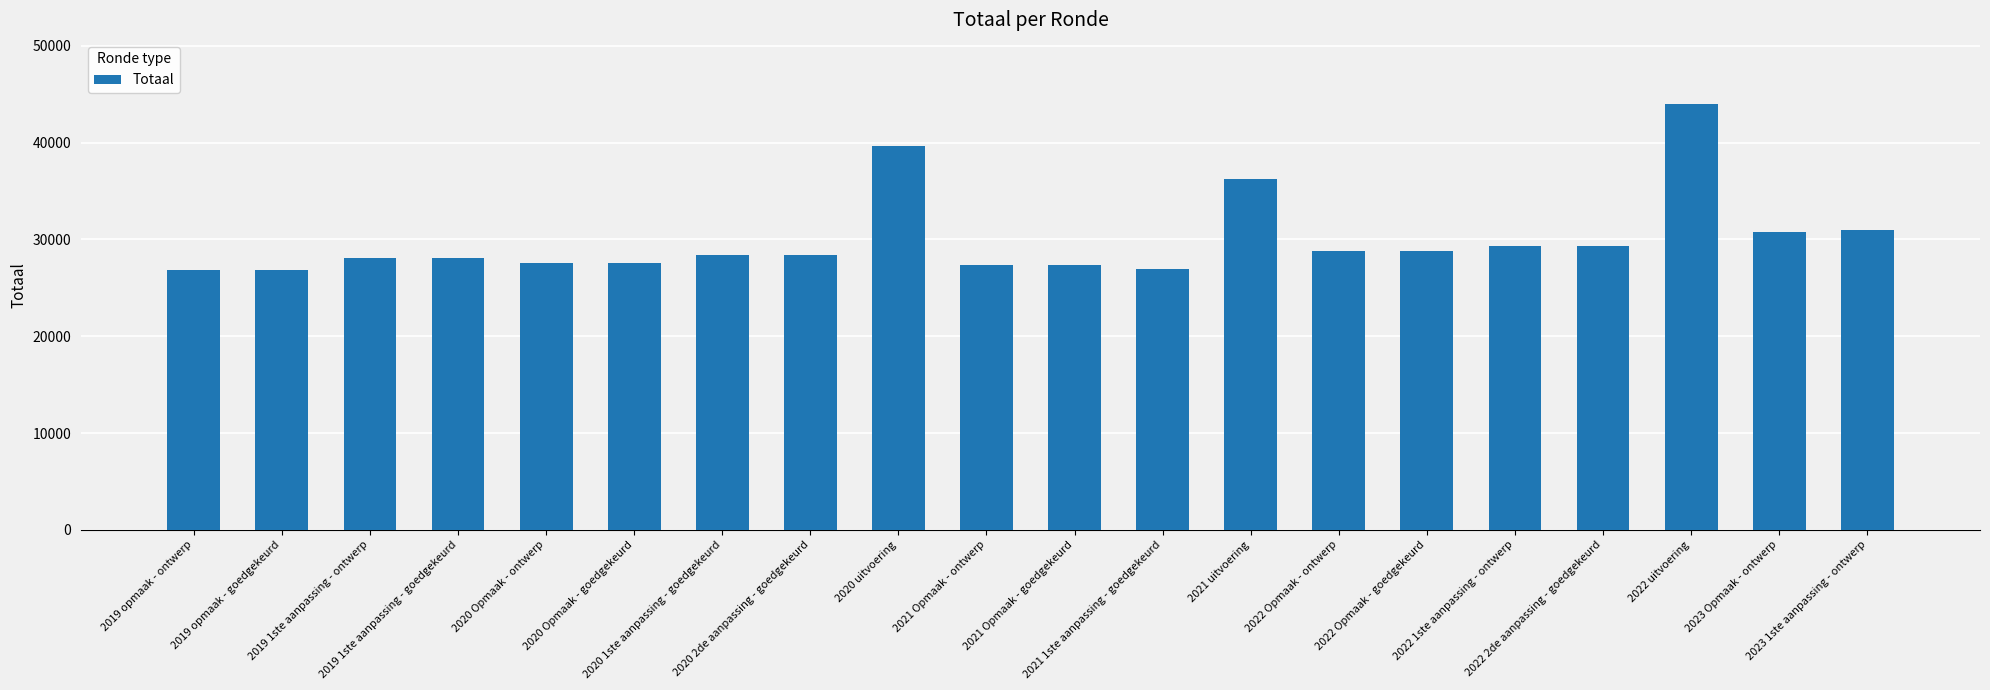

Which category has the highest value across all series?

2022 uitvoering